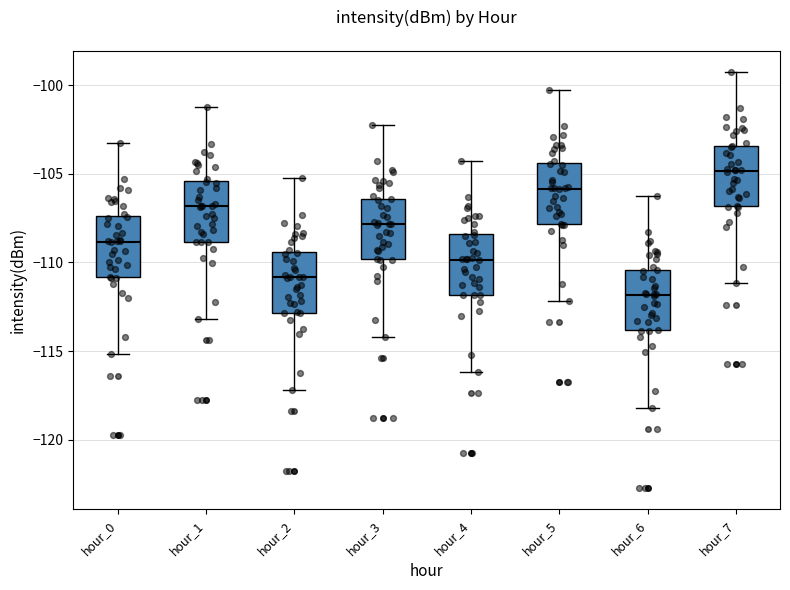

Reading left to right, read every box against the y-axis: the position of its median line, the range the box covers, and the ends of its whiskers. The values are not printed on the chart, so give them approximately, as read against the axis.

hour_0: median -109.0, box -111.0 to -107.5, whiskers -115.0 to -103.0
hour_1: median -107.0, box -109.0 to -105.5, whiskers -113.0 to -101.0
hour_2: median -111.0, box -113.0 to -109.5, whiskers -117.0 to -105.0
hour_3: median -108.0, box -110.0 to -106.5, whiskers -114.0 to -102.0
hour_4: median -110.0, box -112.0 to -108.5, whiskers -116.0 to -104.0
hour_5: median -106.0, box -108.0 to -104.5, whiskers -112.0 to -100.0
hour_6: median -112.0, box -114.0 to -110.5, whiskers -118.0 to -106.0
hour_7: median -105.0, box -107.0 to -103.5, whiskers -111.0 to -99.0